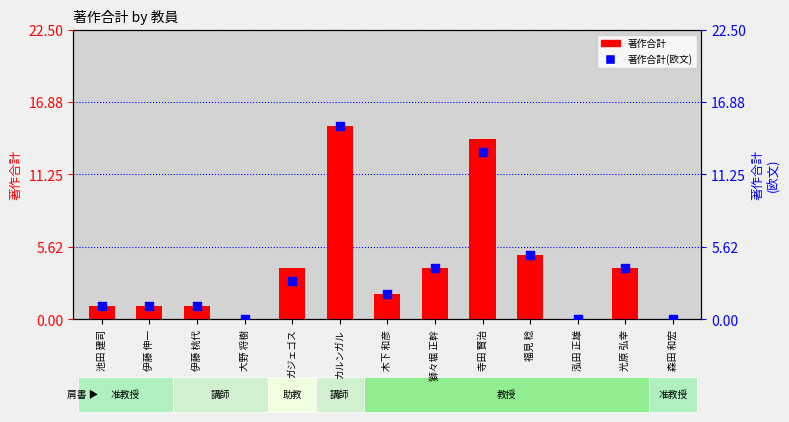

What are all the series names shown in the legend?

著作合計, 著作合計(欧文)